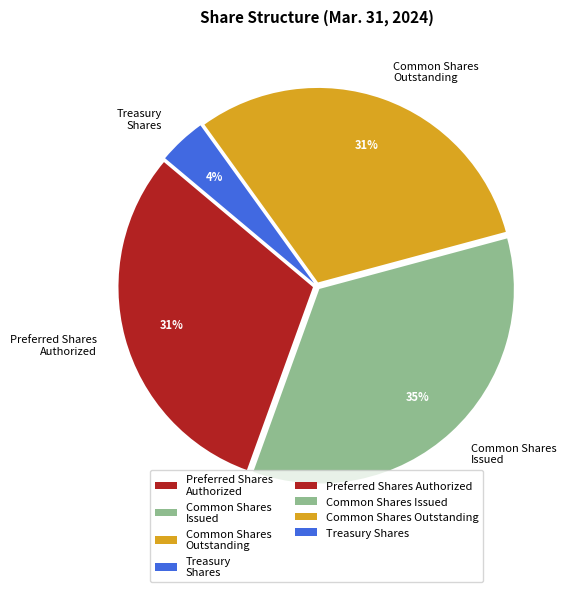

Count the number of slices in the pie.

4